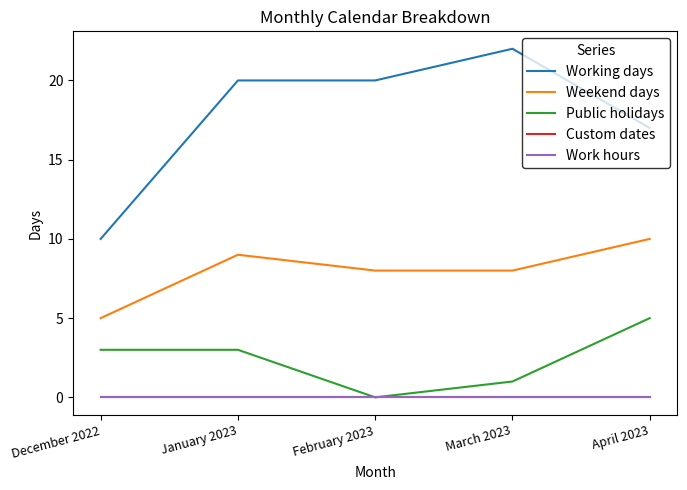

Is this an area chart (filled region under the line)?

No